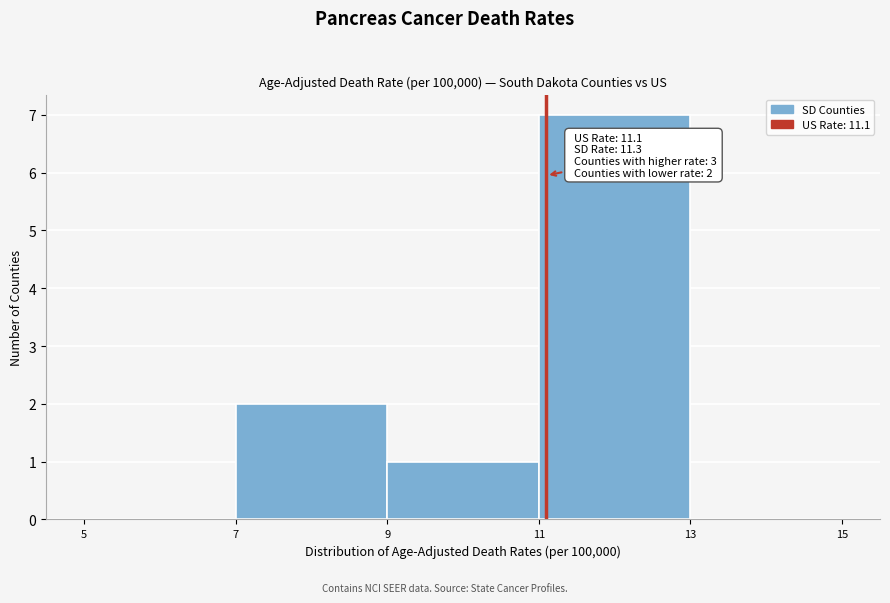

Over which range of the x-axis is the bar tallest?

11 to 13